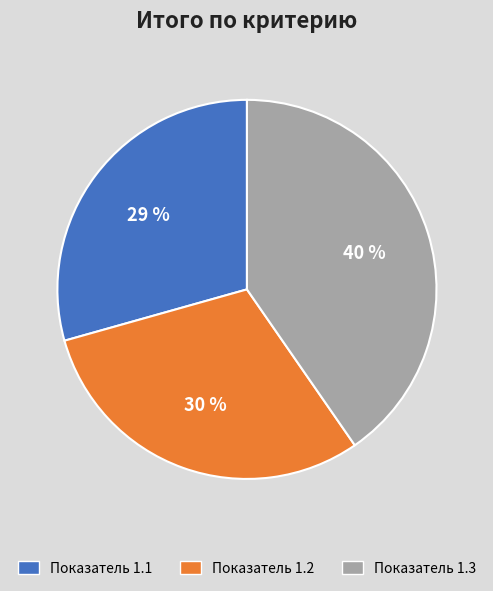

To the nearest percent, what is the average slice percentage?

33%